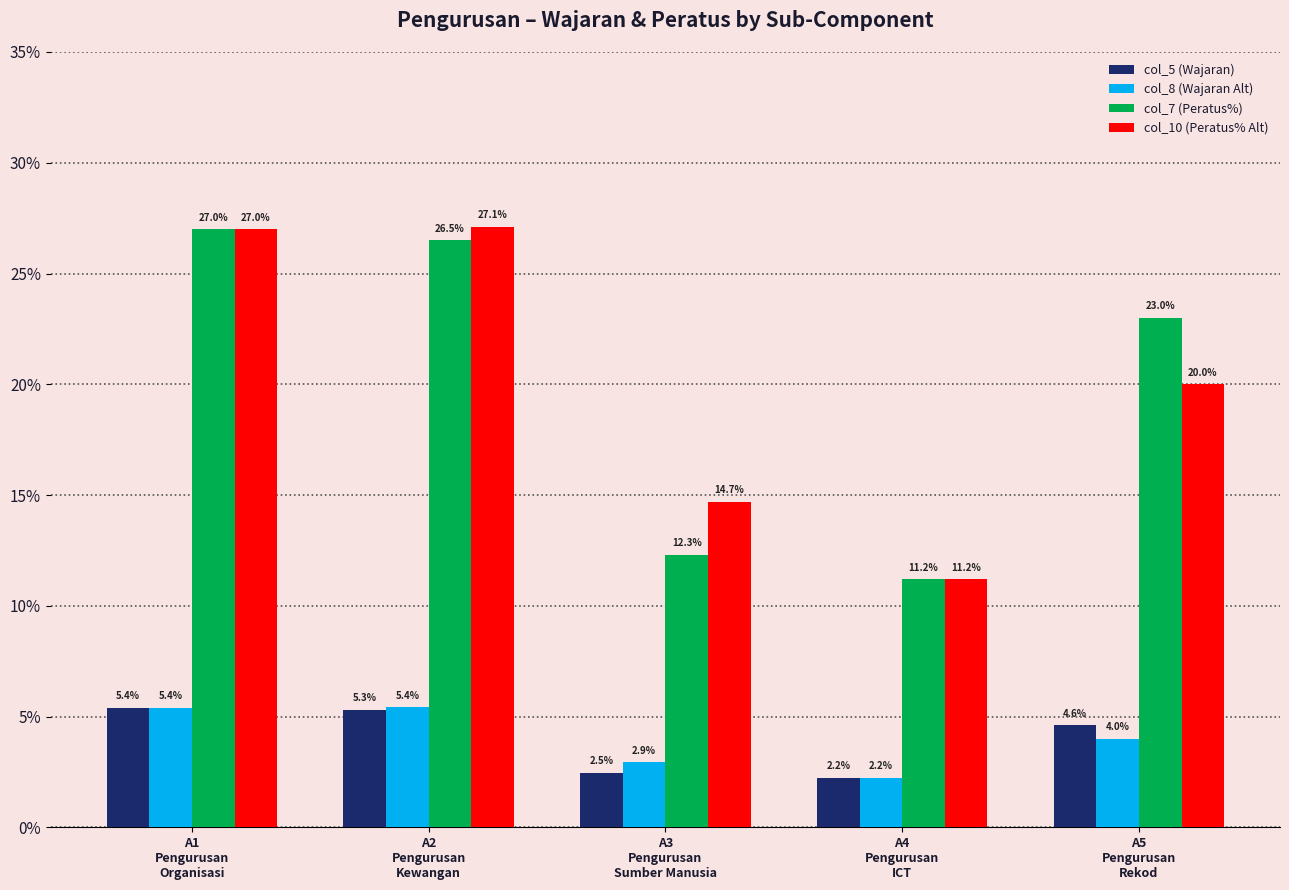

Which series has the widest spread of values?

col_10 (Peratus% Alt)